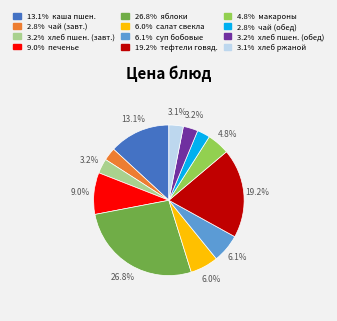

Is there any slice that represents more than half of the pie?

No